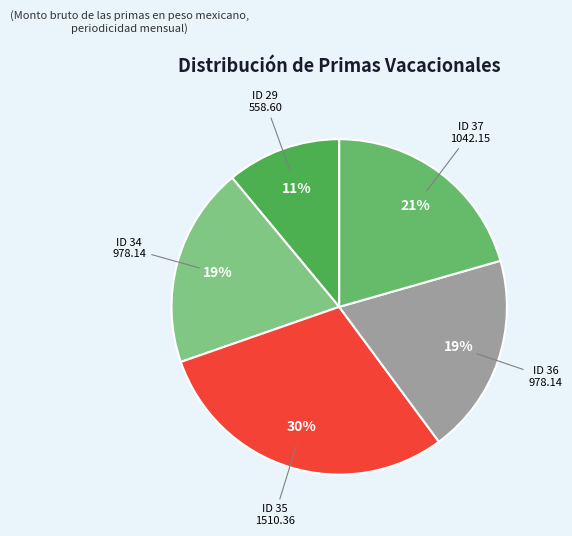

To the nearest percent, what is the average slice percentage?

20%